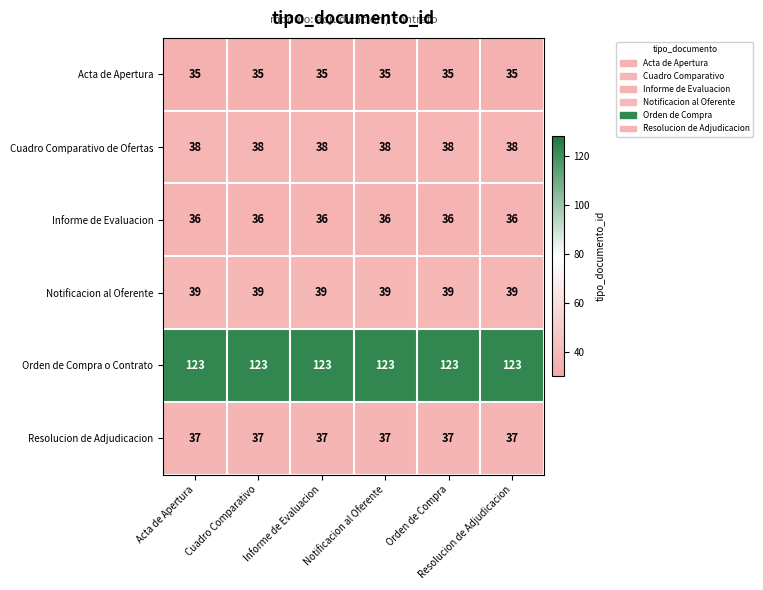

What is the greatest value displayed?

123